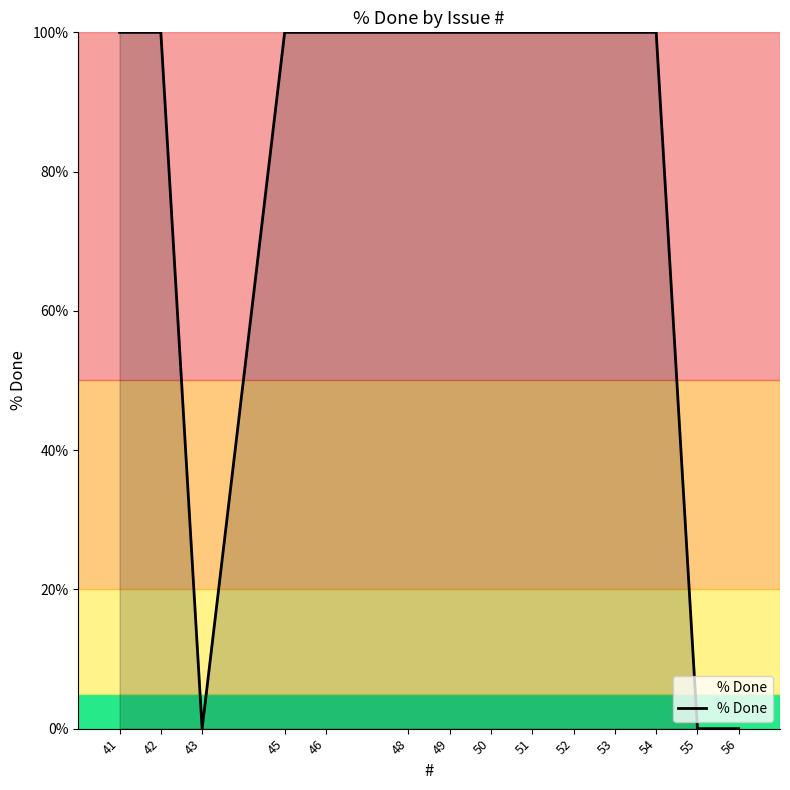

Does the chart display data point markers on the line(s)?

No